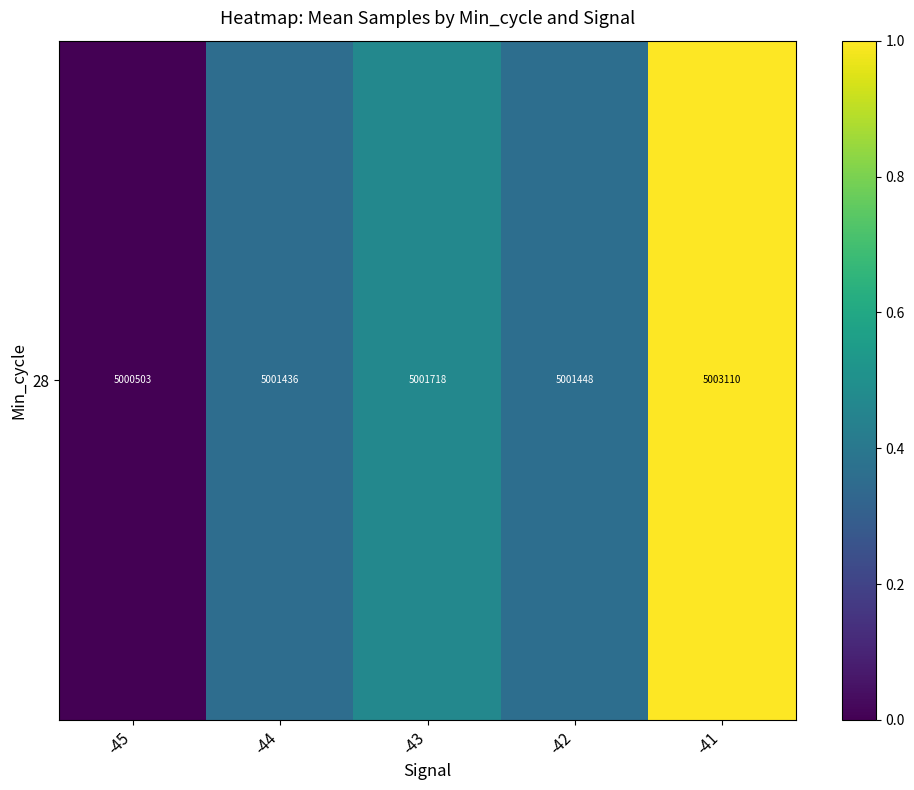

The chart shows a value of 1.0 at -41. True or false?

True